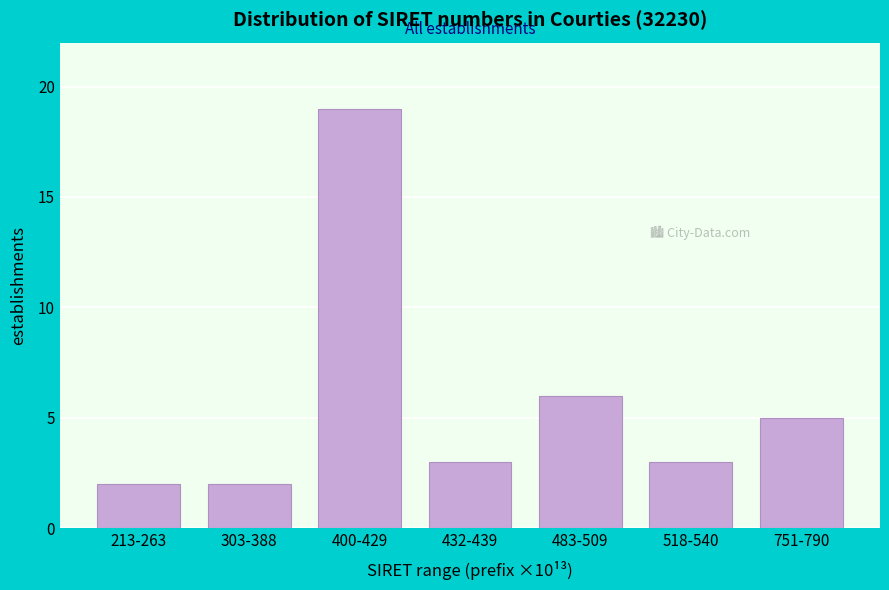

Reading left to right, list all the values displayed in this chart.

213-263=2	303-388=2	400-429=19	432-439=3	483-509=6	518-540=3	751-790=5